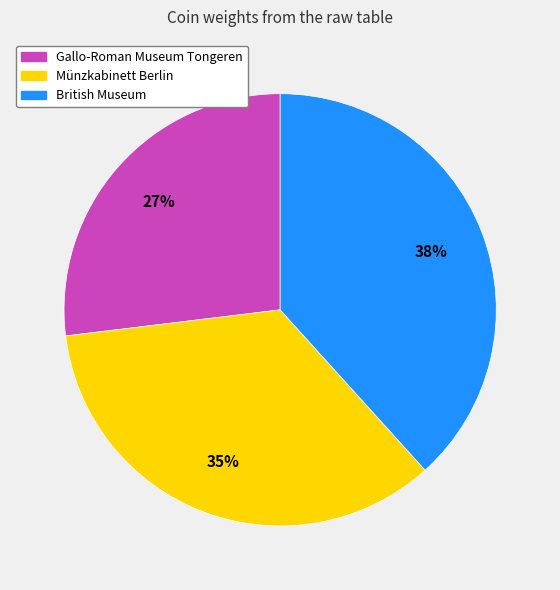

Is there any slice that represents more than half of the pie?

No